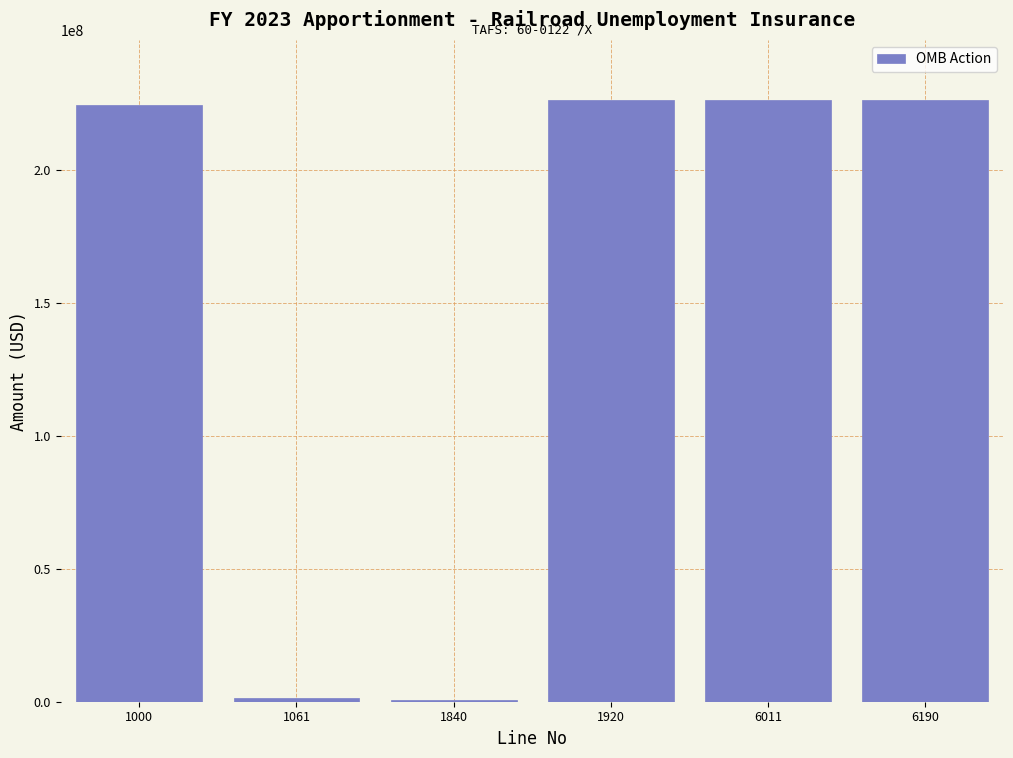

Reading right to left, extract all data points from this chart.

6190=226133222	6011=226133222	1920=226133222	1840=500000	1061=1500000	1000=224133222